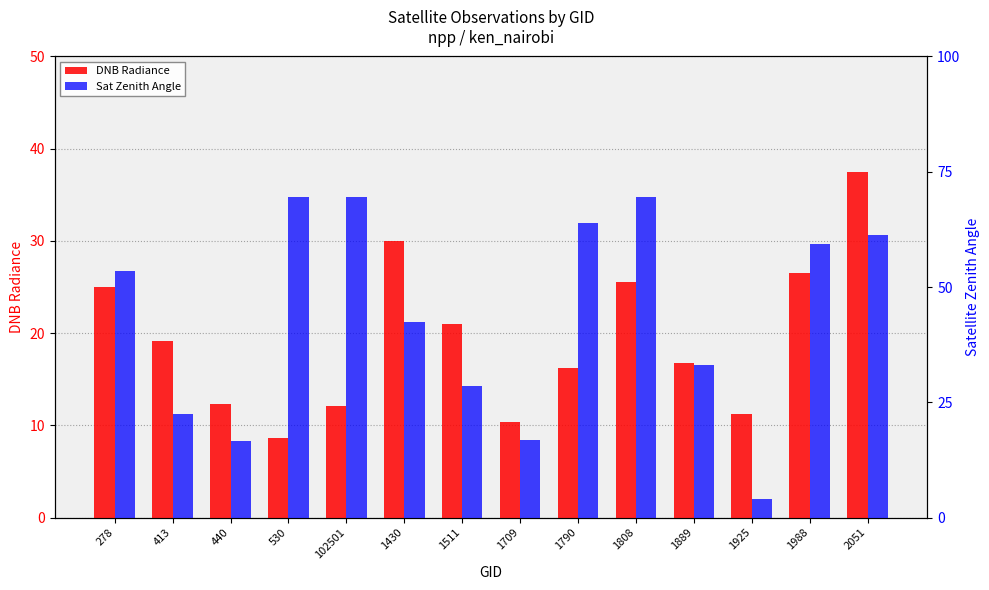

List the series in order of their peak value, highest first.

Sat Zenith Angle, DNB Radiance